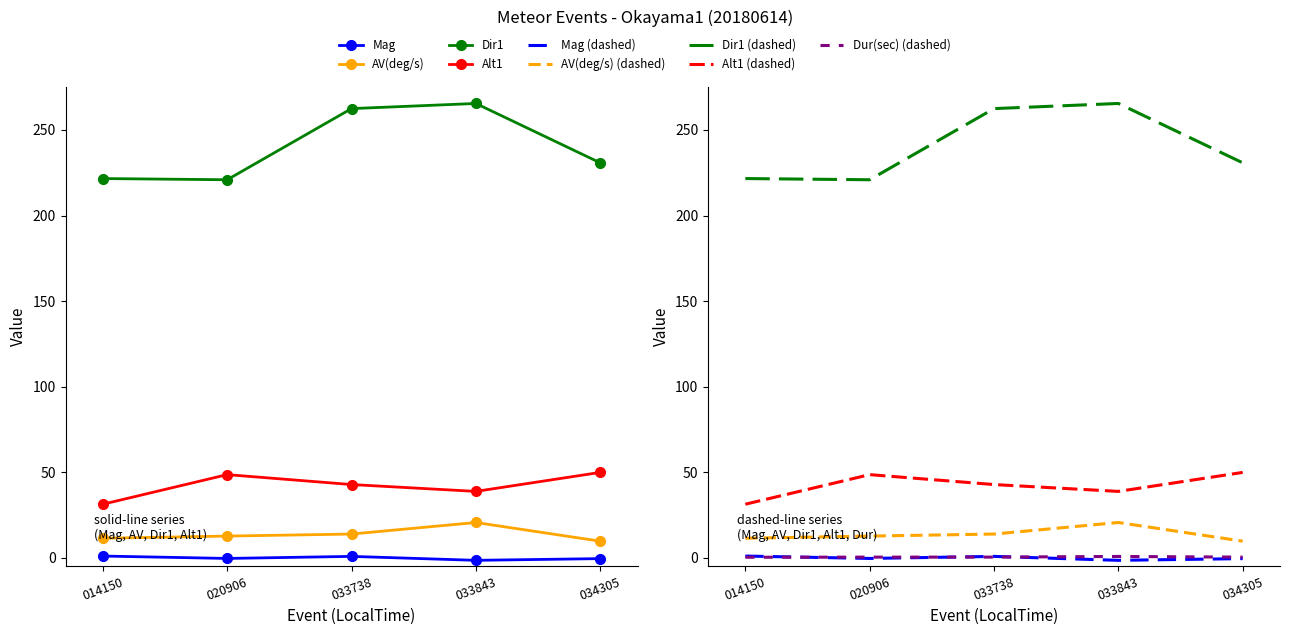

What is the minimum value for Dir1?

220.9